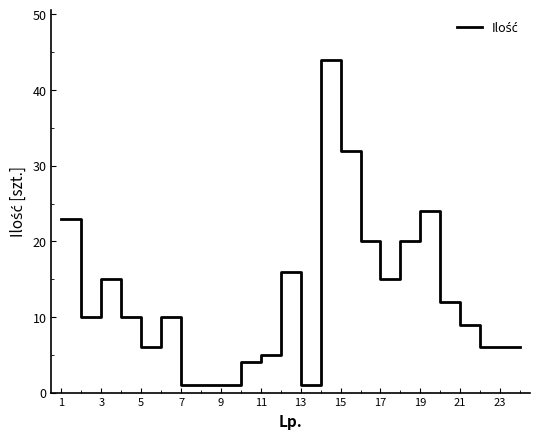

What is the maximum value shown in the chart?

44